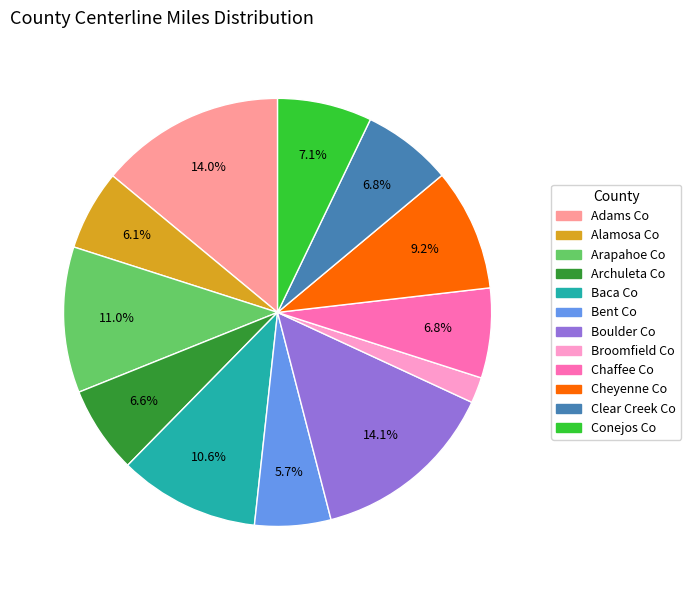

How many slices are in this pie chart?

12